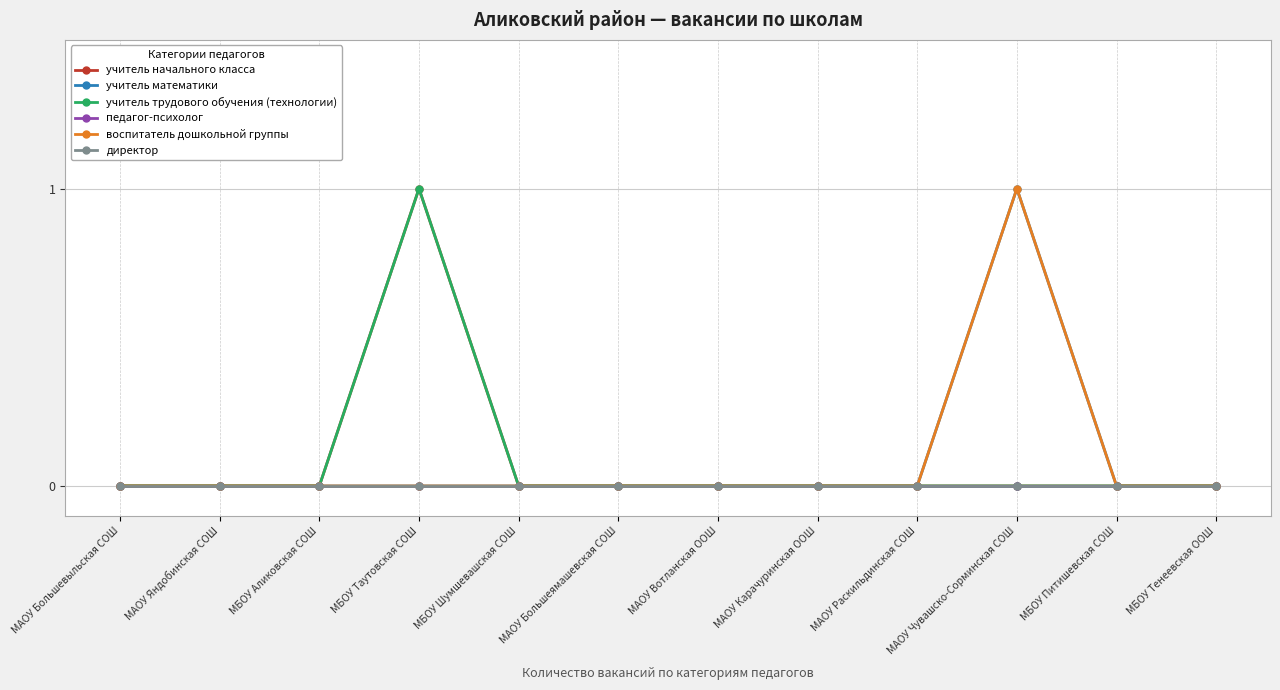

Which series changed the most between МАОУ Яндобинская СОШ and МАОУ Раскильдинская СОШ?

учитель начального класса